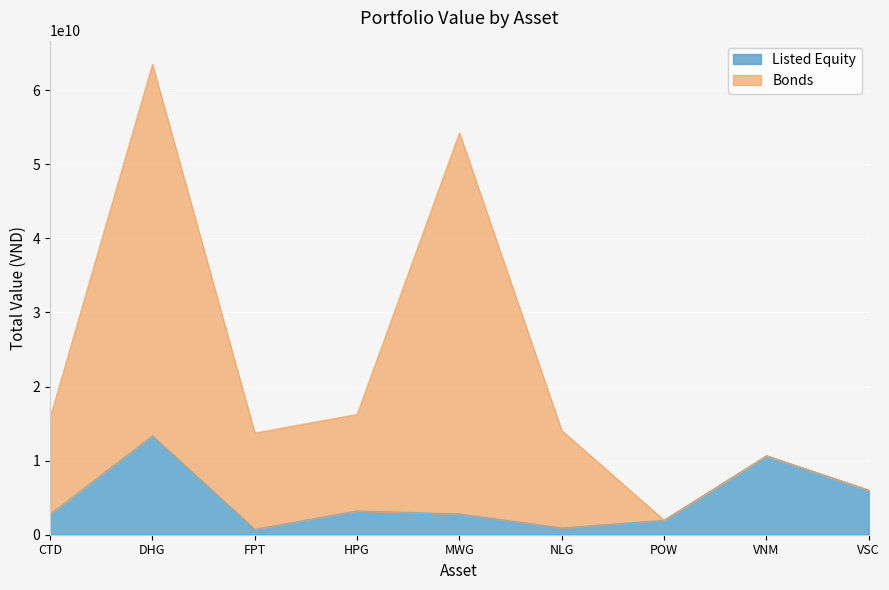

True or false: Bonds and Listed Equity cross at least once.

False